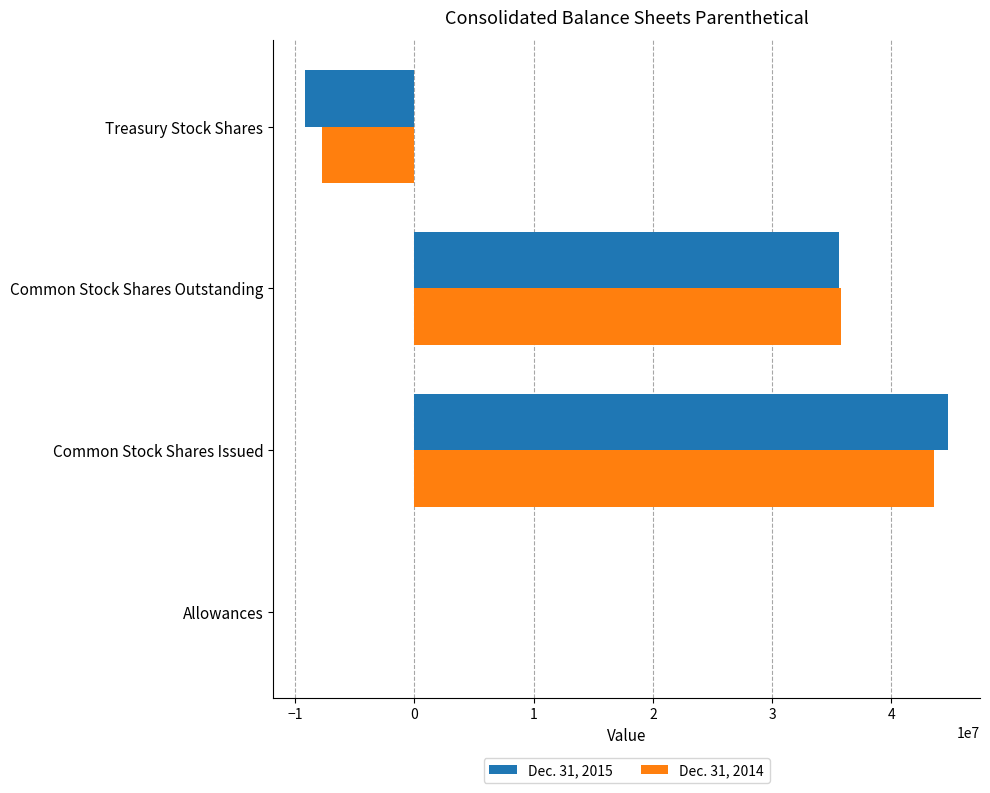

What is the maximum value shown in the chart?

44739000